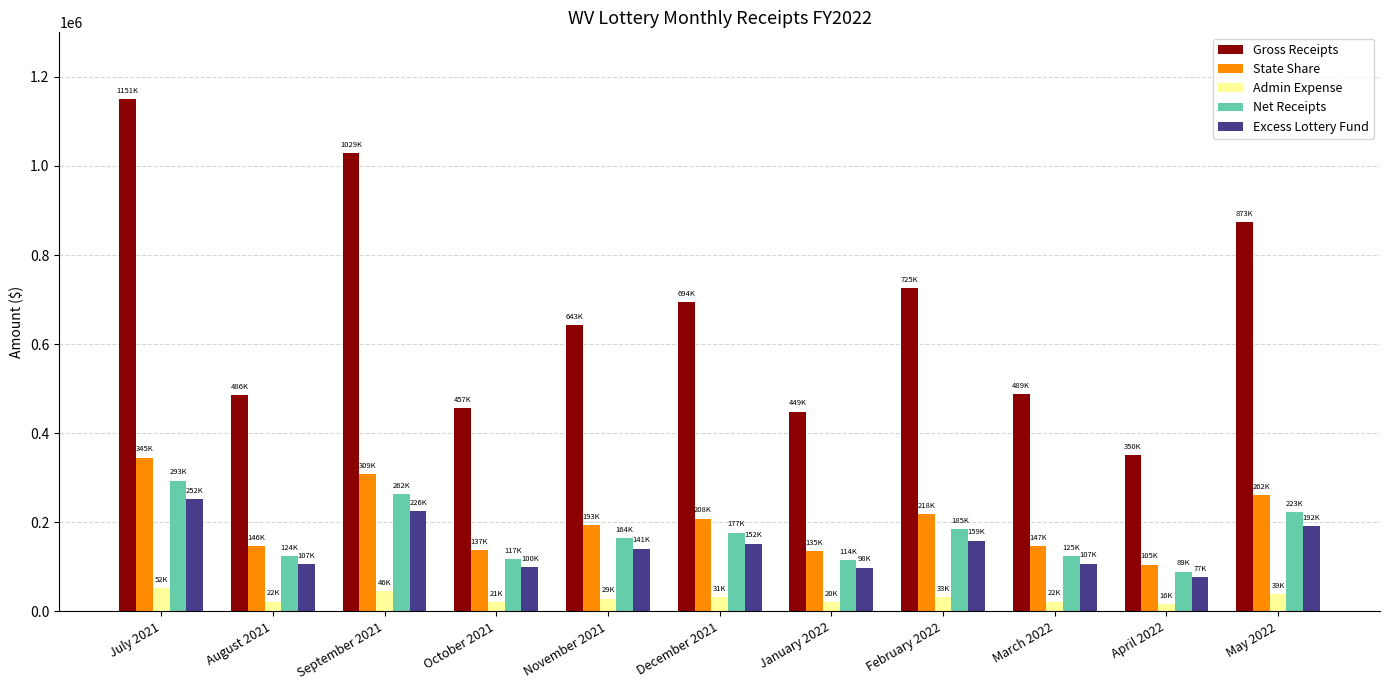

Which series has the largest range (max minus min)?

Gross Receipts